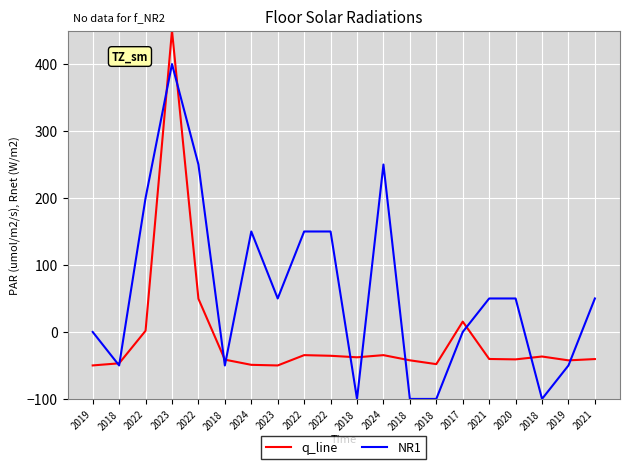

The NR1 series shows 200.0 at 2022. True or false?

True